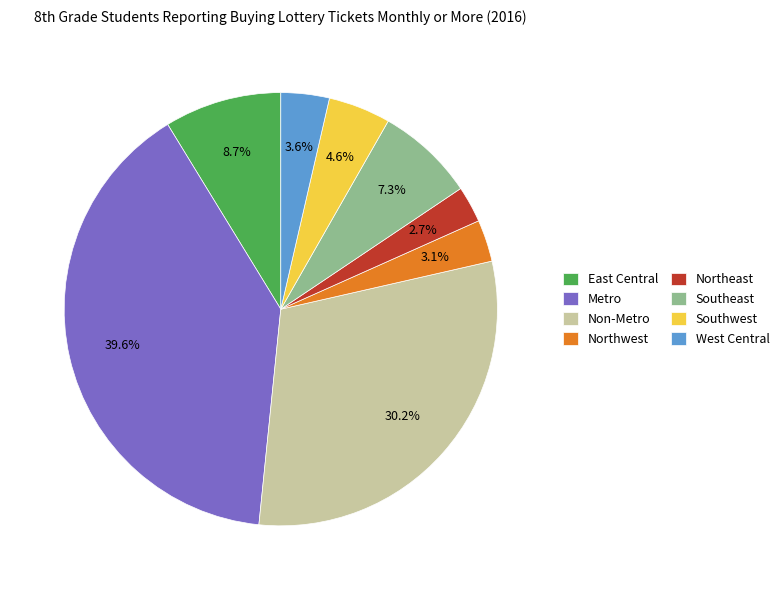

Which category has the biggest portion of the pie?

Metro